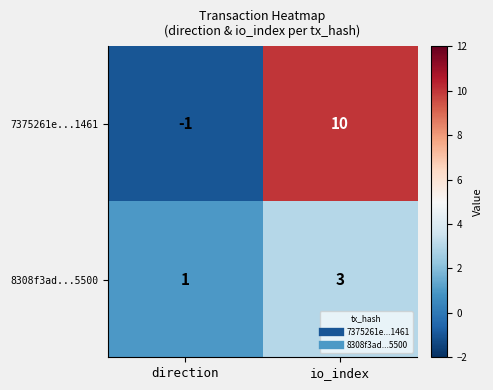

Rank the series at direction from highest to lowest value.

8308f3ad...5500, 7375261e...1461